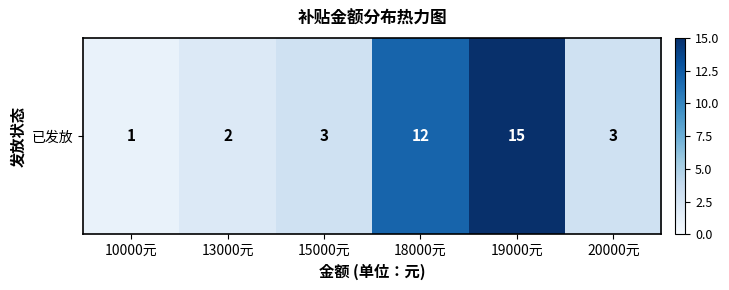

Is it true that the value at 15000元 is 2?

False